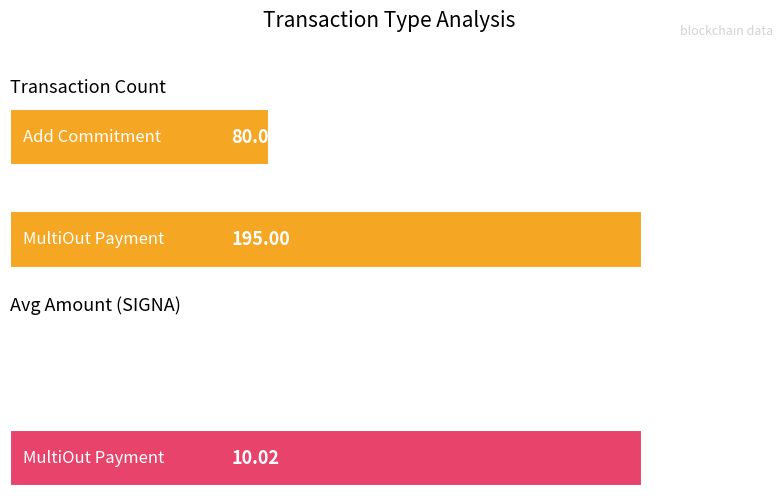

What is the total value across all series at 0?

205.0